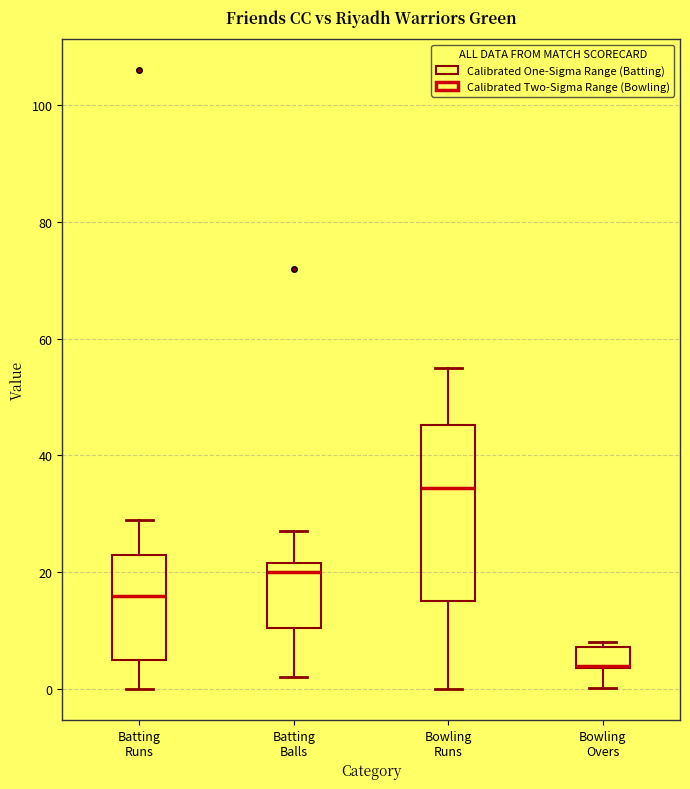

Where is the upper edge of the box for Bowling Overs on the y-axis? The values are not printed on the chart, so give them approximately, as read against the axis.

8